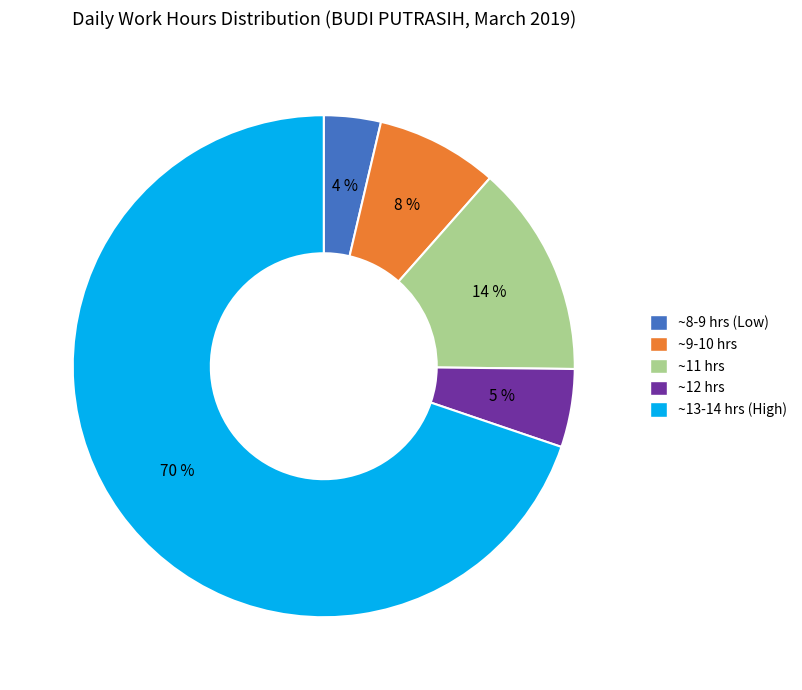

To the nearest percent, what percentage of the pie is ~8-9 hrs (Low)?

4%